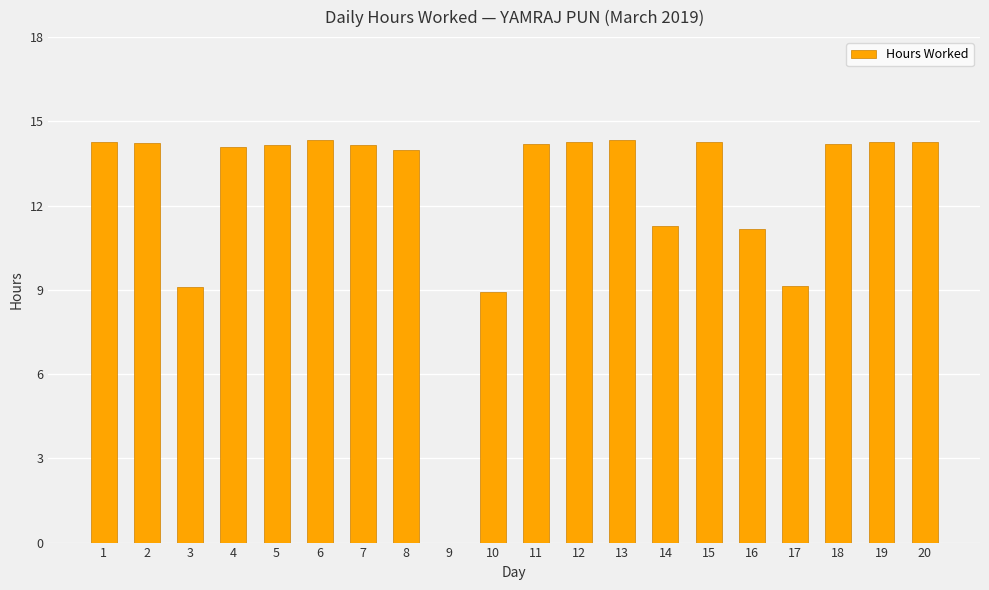

Approximately how many times larger is the value at 16 compared to 15?

0.8